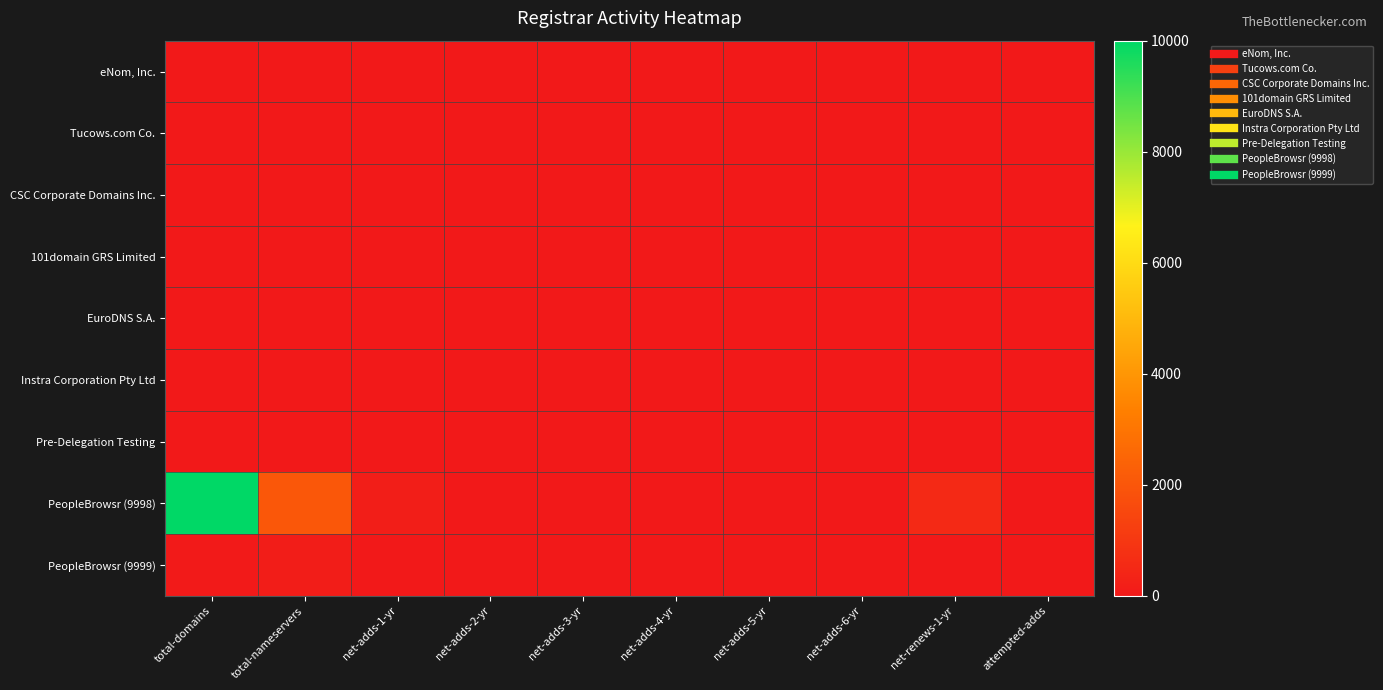

How many distinct data groups are displayed?

9